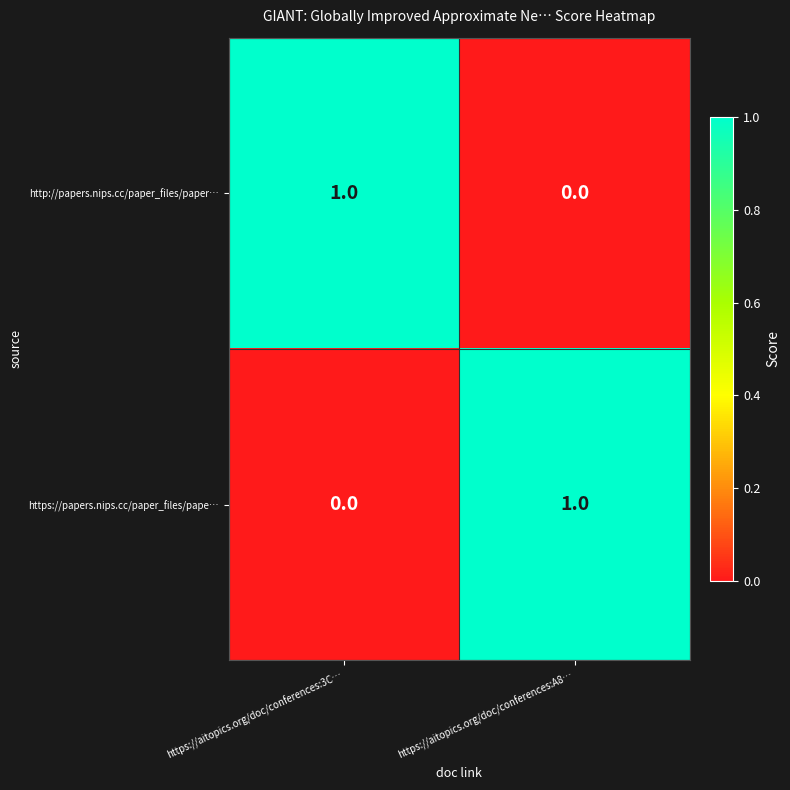

Reading left to right, what are all the values shown in this chart?

http://papers.nips.cc/paper_files/paper…: https://aitopics.org/doc/conferences:3C…=1	https://aitopics.org/doc/conferences:A8…=0
https://papers.nips.cc/paper_files/pape…: https://aitopics.org/doc/conferences:3C…=0	https://aitopics.org/doc/conferences:A8…=1